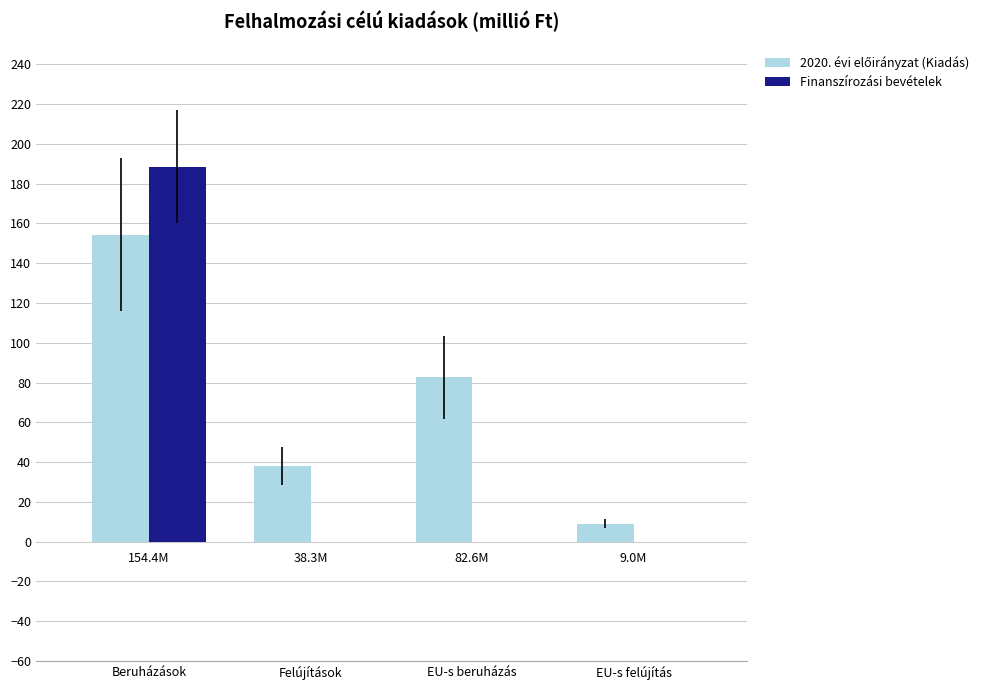

What is the maximum value shown in the chart?

188.6